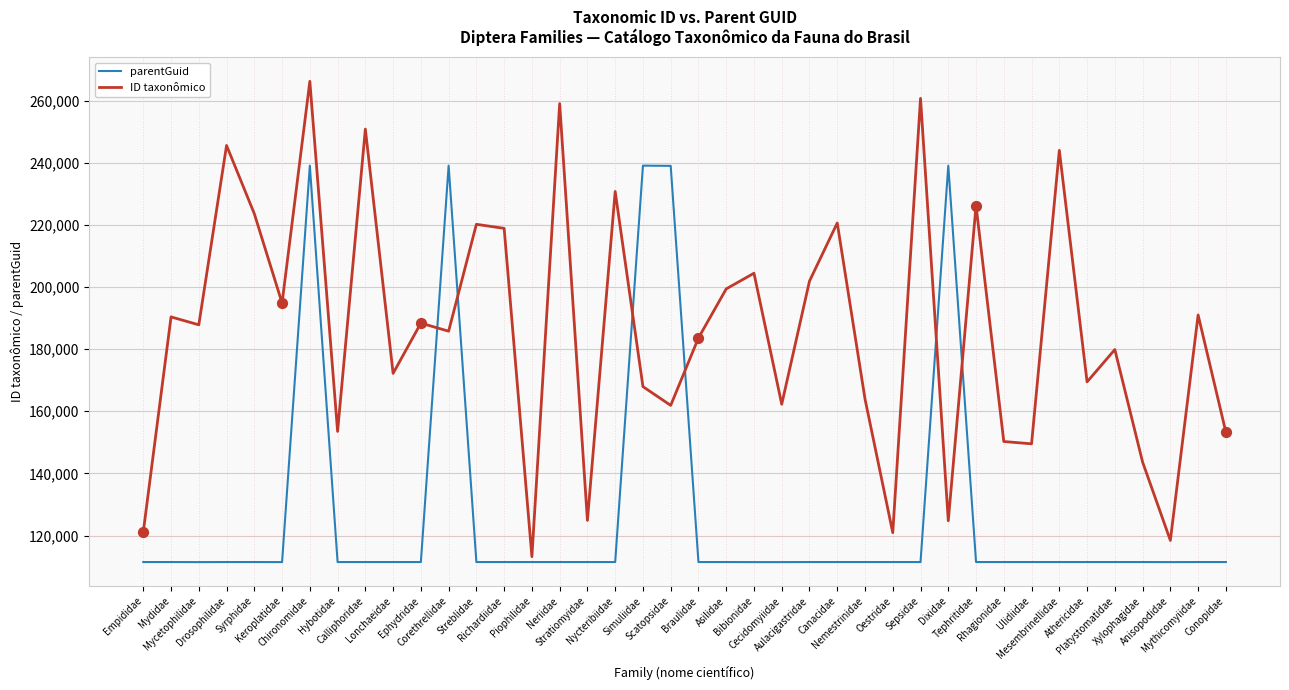

At which category is the sum across all series the highest?

Chironomidae